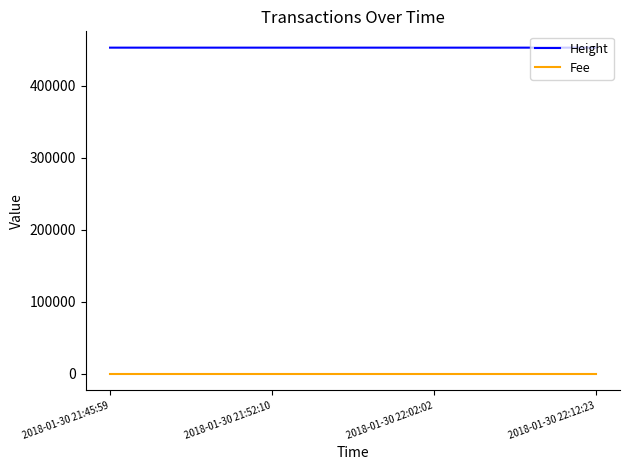

True or false: Fee has a value of 1 at 2018-01-30 22:02:02.

True